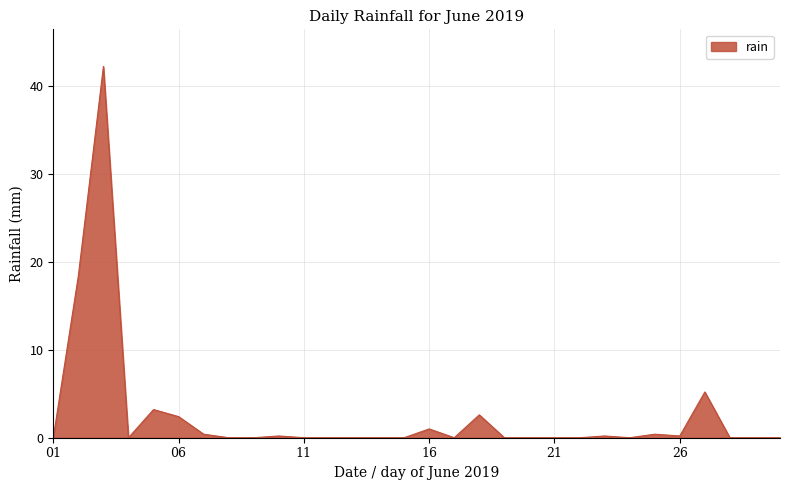

What is the greatest value displayed?

42.2